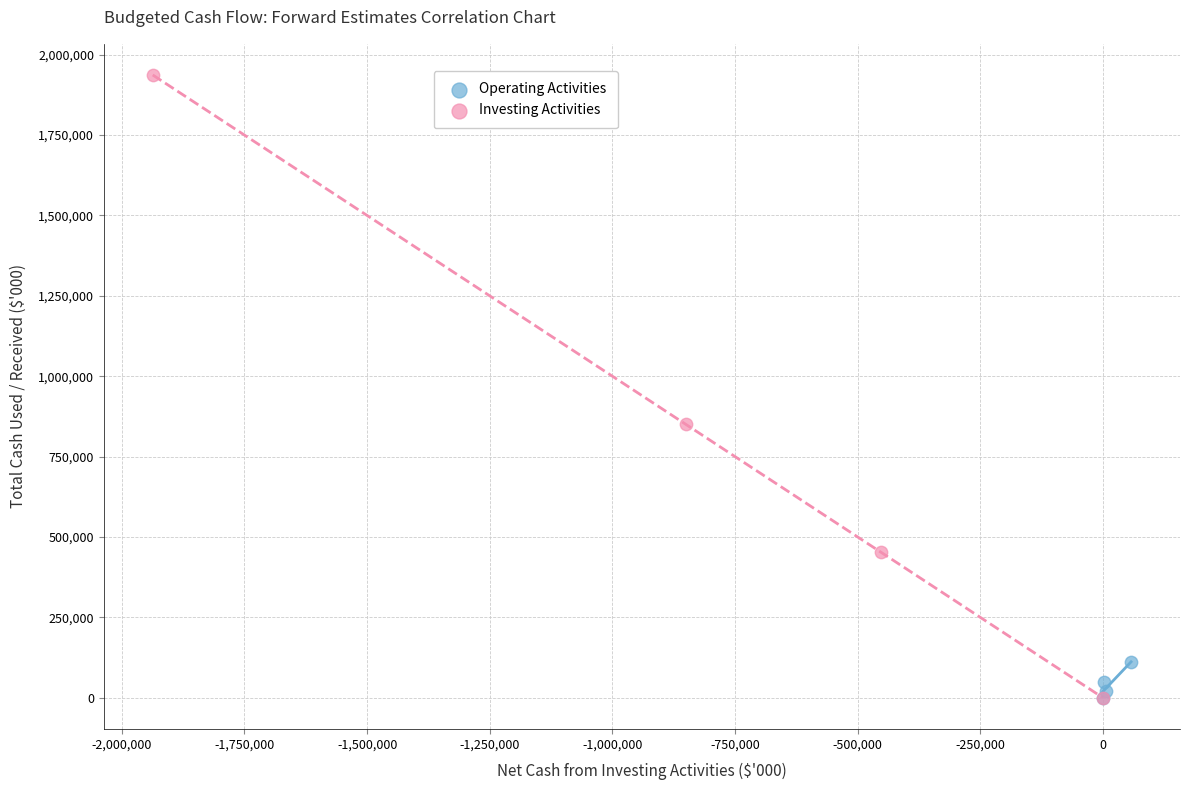

Which series has the widest spread of Y values?

Investing Activities